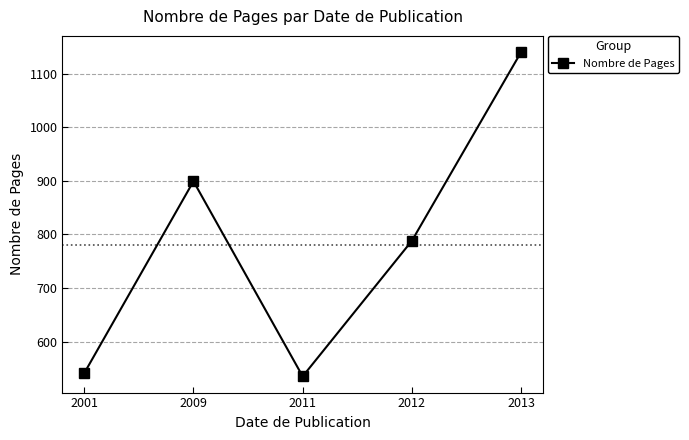

Does the chart display data point markers on the line(s)?

Yes